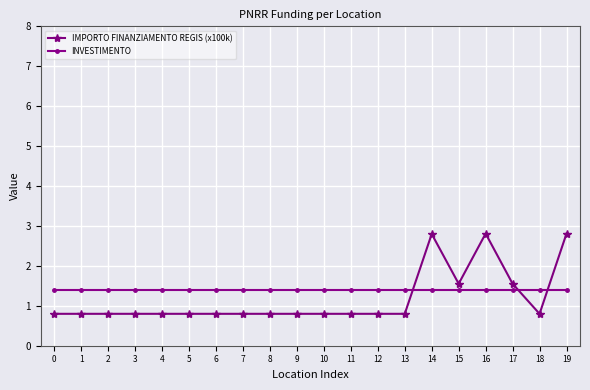

Reading left to right, what are all the values shown in this chart?

IMPORTO FINANZIAMENTO REGIS (x100k): 0=0.8	1=0.8	2=0.8	3=0.8	4=0.8	5=0.8	6=0.8	7=0.8	8=0.8	9=0.8	10=0.8	11=0.8	12=0.8	13=0.8	14=2.8	15=1.6	16=2.8	17=1.6	18=0.8	19=2.8
INVESTIMENTO: 0=1.4	1=1.4	2=1.4	3=1.4	4=1.4	5=1.4	6=1.4	7=1.4	8=1.4	9=1.4	10=1.4	11=1.4	12=1.4	13=1.4	14=1.4	15=1.4	16=1.4	17=1.4	18=1.4	19=1.4